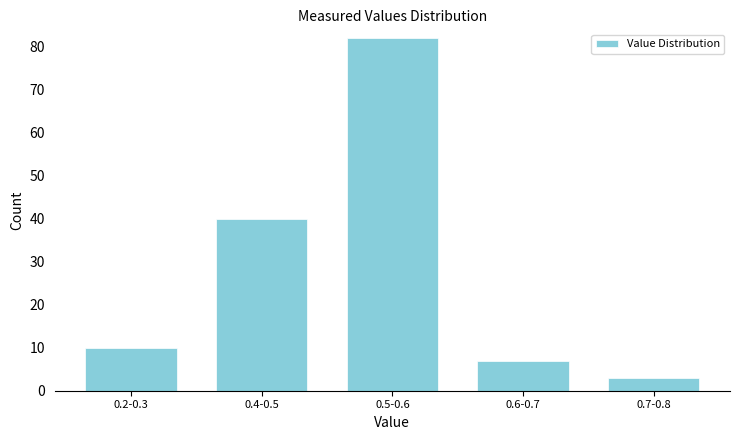

Reading left to right, what are all the values shown in this chart?

0.2-0.3=10	0.4-0.5=40	0.5-0.6=82	0.6-0.7=7	0.7-0.8=3